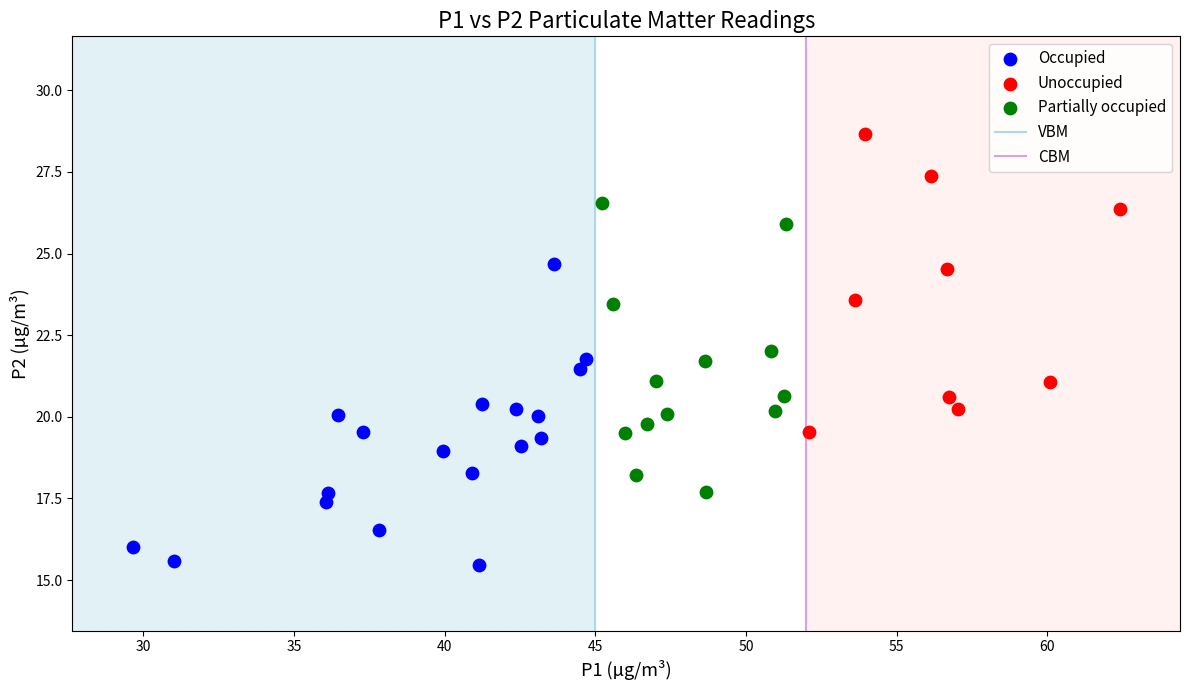

Which series reaches the minimum Y coordinate?

Occupied